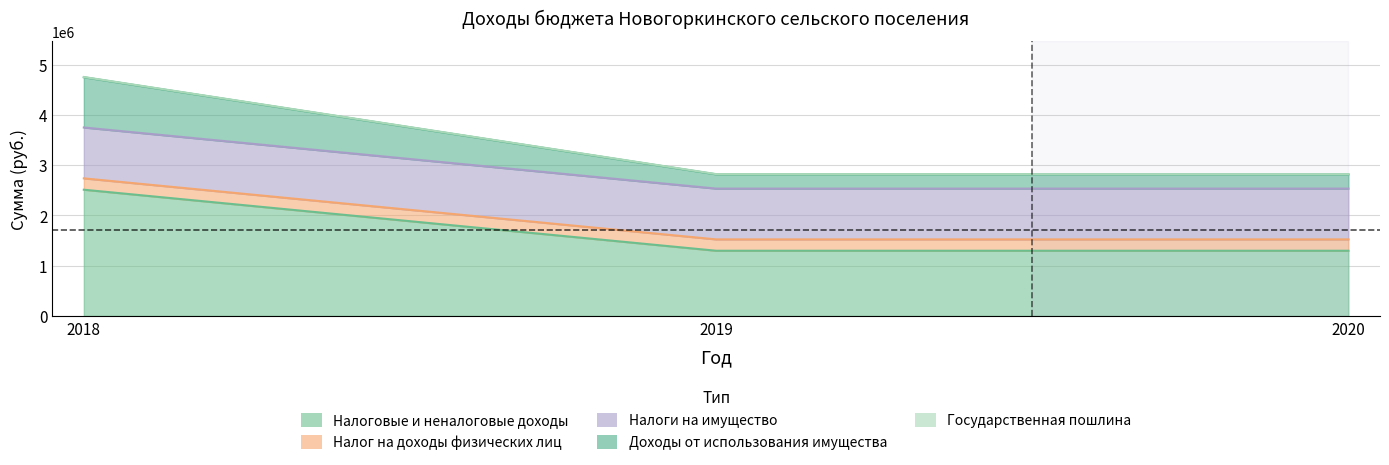

What is the difference between the Налоговые и неналоговые доходы values at 2019 and 2018?

1215208.7